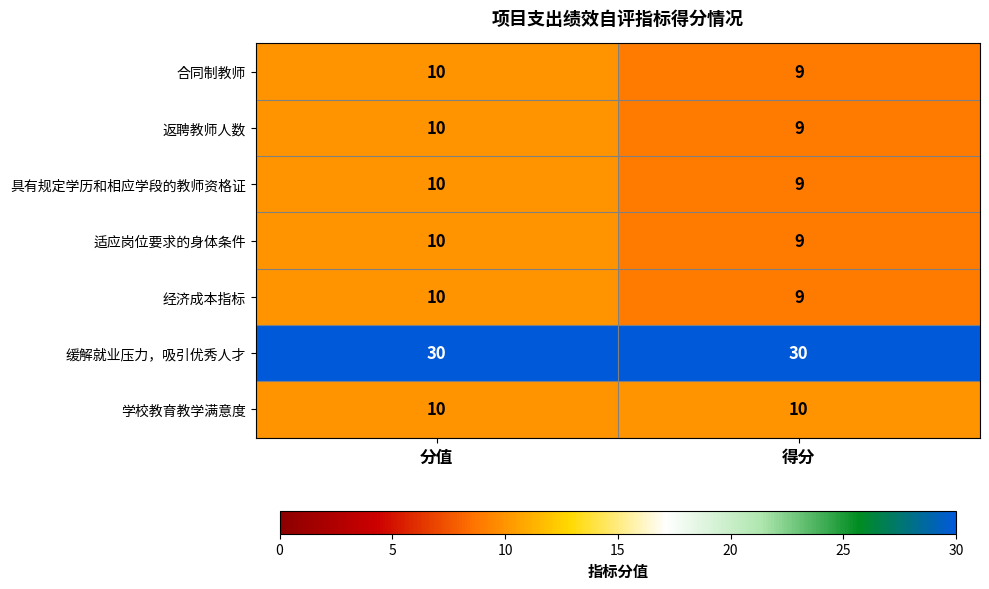

At which label is 具有规定学历和相应学段的教师资格证 closest to 9?

得分